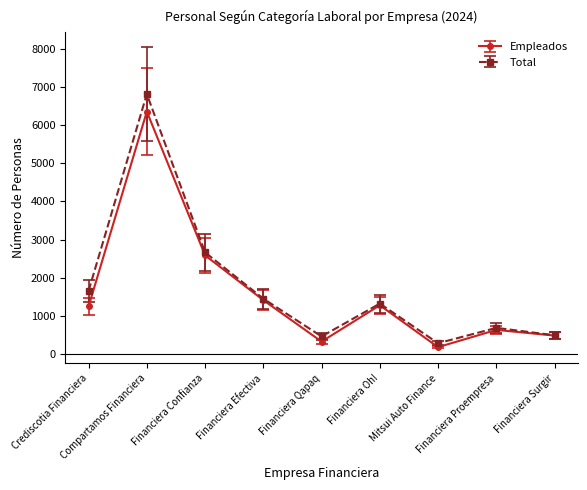

How many interior local peaks does the Total series have?

3